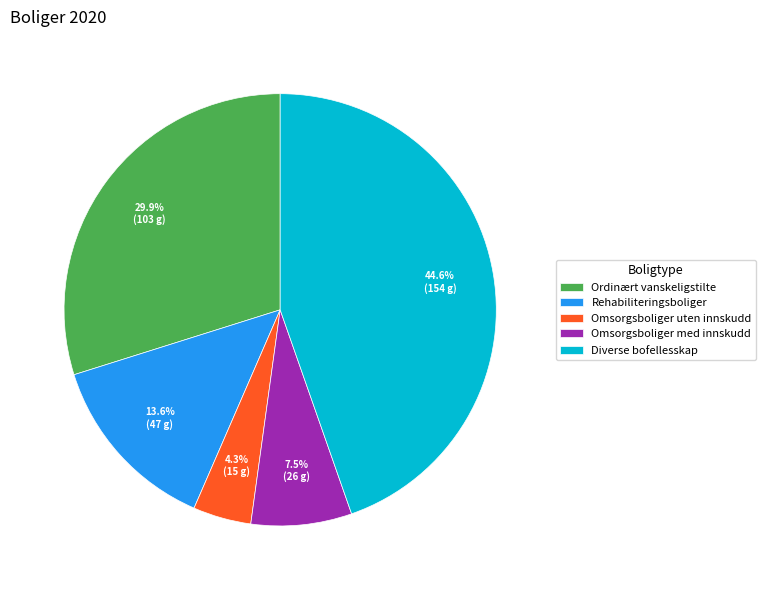

To the nearest percent, what percentage of the pie is Ordinært vanskeligstilte?

30%